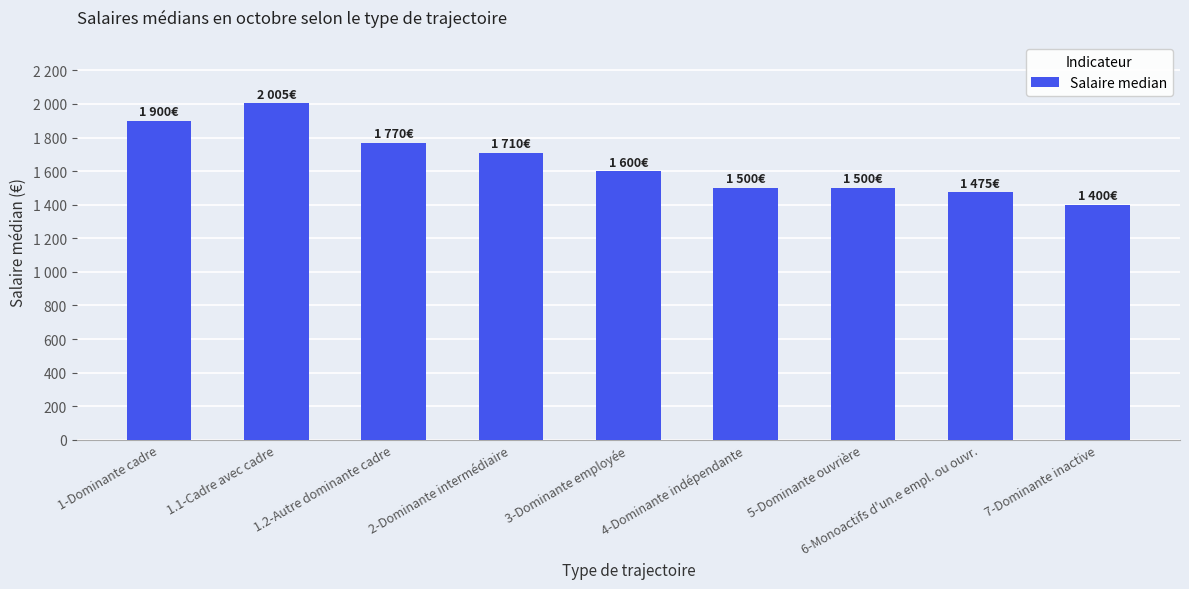

Which has a higher value, 3-Dominante employée or 1.1-Cadre avec cadre?

1.1-Cadre avec cadre